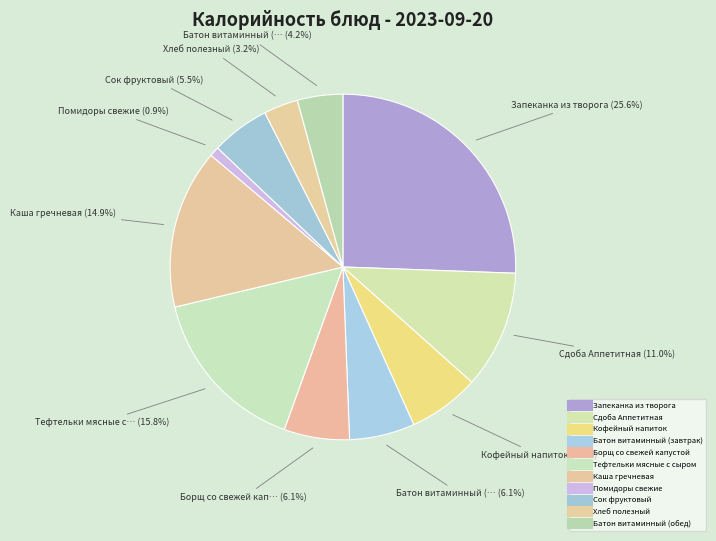

Is it true that Хлеб полезный is 1% of the pie?

False